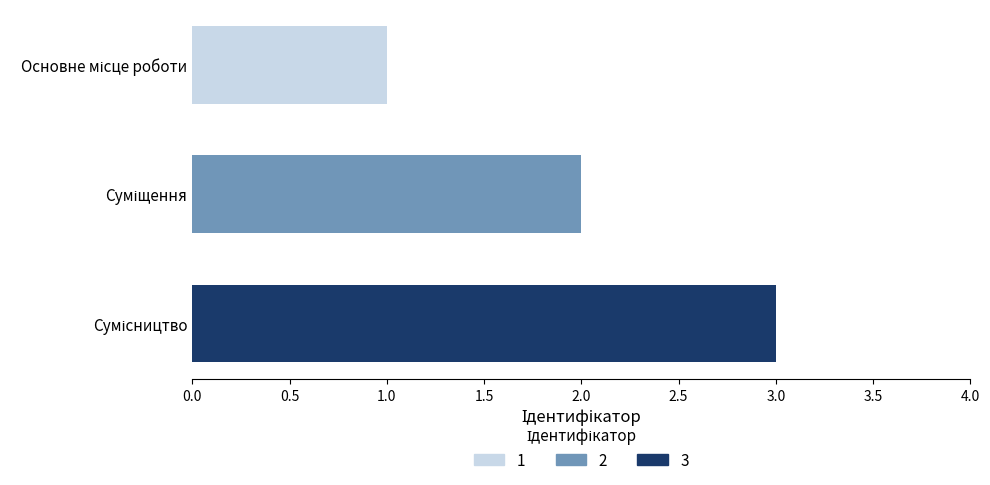

What is the smallest value displayed?

1